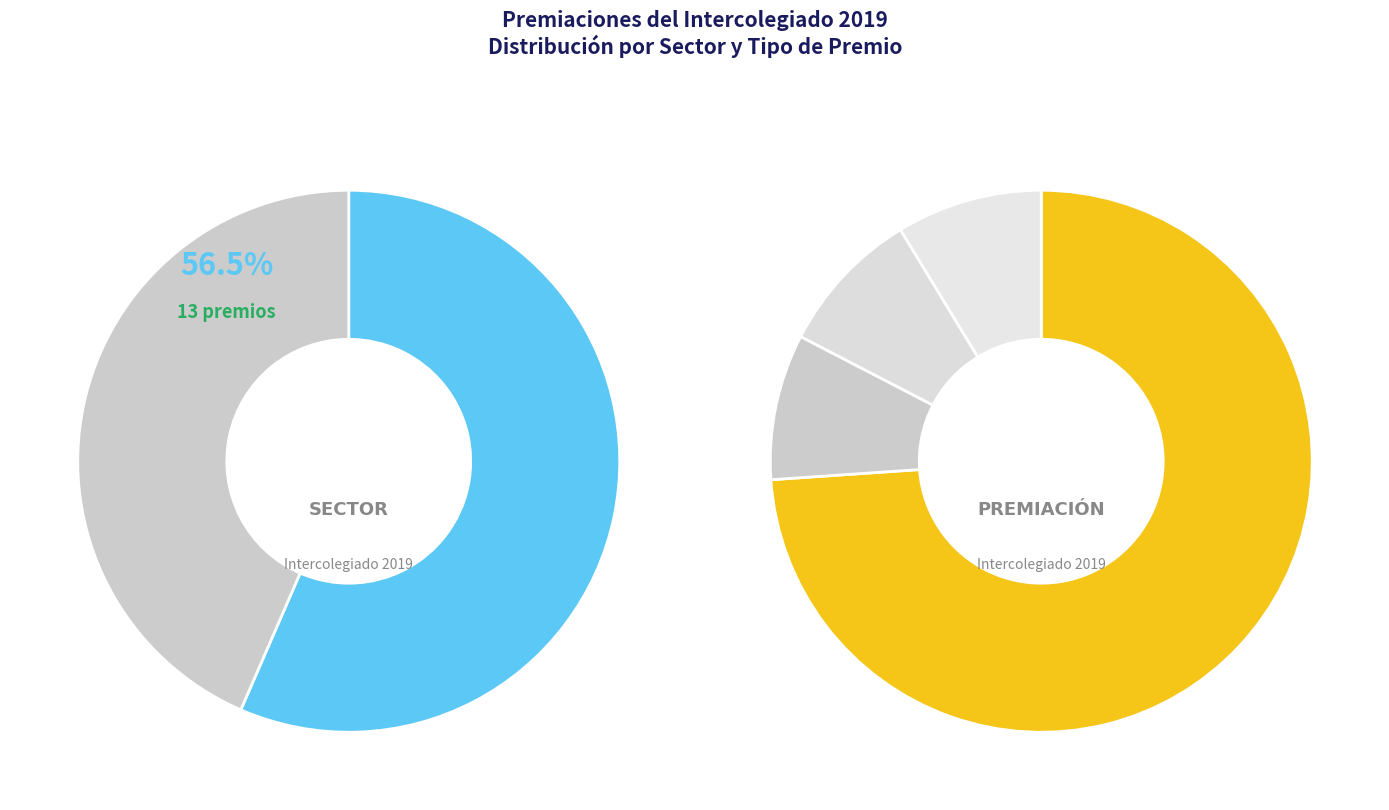

Rank the categories by value from highest to lowest.

Oficial, Privado